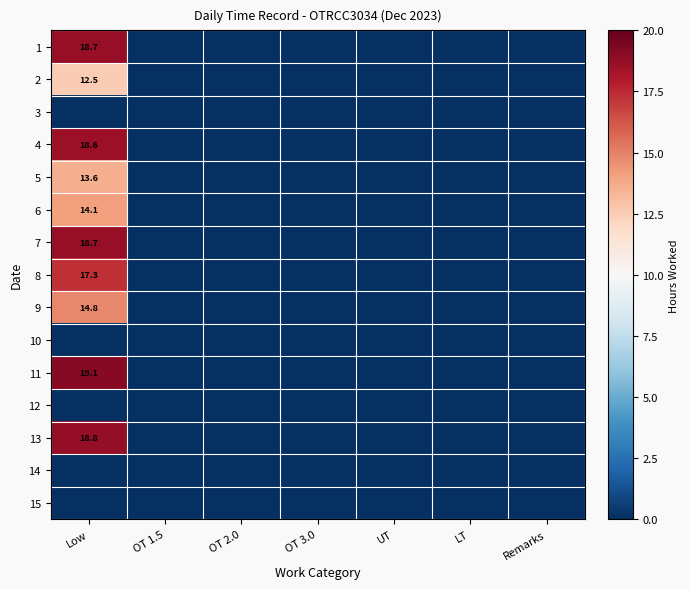

How many distinct data groups are displayed?

15